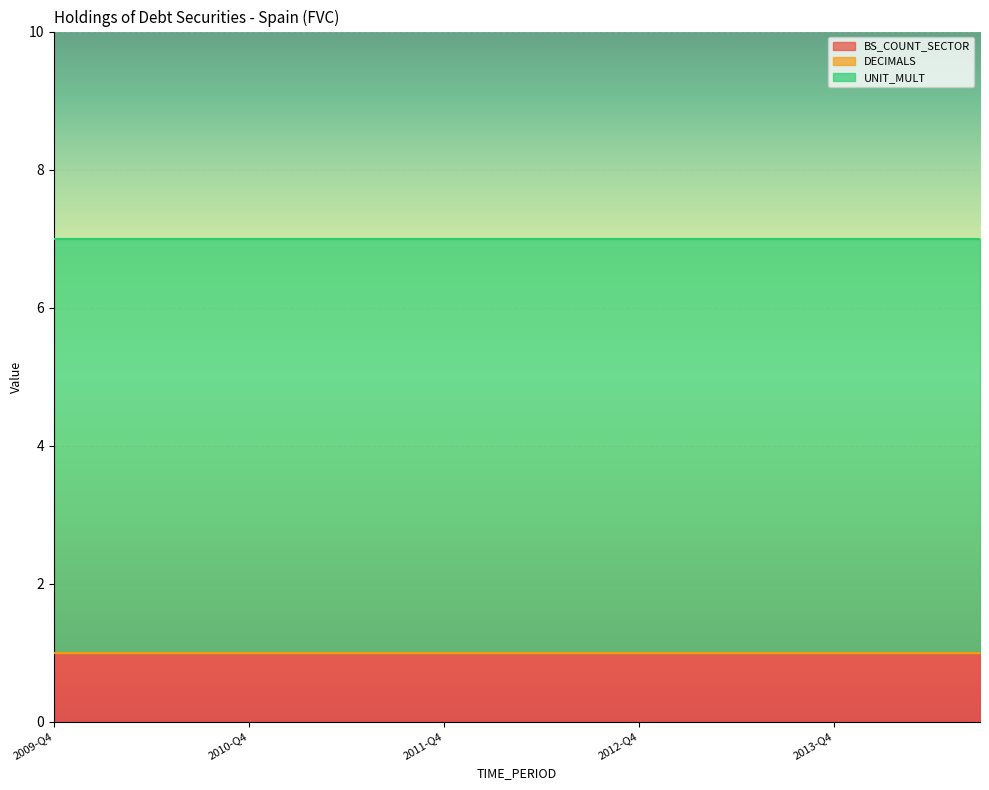

Reading left to right, extract all data points from this chart.

BS_COUNT_SECTOR: 2009-Q4=1	2010-Q1=1	2010-Q2=1	2010-Q3=1	2010-Q4=1	2011-Q1=1	2011-Q2=1	2011-Q3=1	2011-Q4=1	2012-Q1=1	2012-Q2=1	2012-Q3=1	2012-Q4=1	2013-Q1=1	2013-Q2=1	2013-Q3=1	2013-Q4=1	2014-Q1=1	2014-Q2=1	2014-Q3=1
DECIMALS: 2009-Q4=0	2010-Q1=0	2010-Q2=0	2010-Q3=0	2010-Q4=0	2011-Q1=0	2011-Q2=0	2011-Q3=0	2011-Q4=0	2012-Q1=0	2012-Q2=0	2012-Q3=0	2012-Q4=0	2013-Q1=0	2013-Q2=0	2013-Q3=0	2013-Q4=0	2014-Q1=0	2014-Q2=0	2014-Q3=0
UNIT_MULT: 2009-Q4=6	2010-Q1=6	2010-Q2=6	2010-Q3=6	2010-Q4=6	2011-Q1=6	2011-Q2=6	2011-Q3=6	2011-Q4=6	2012-Q1=6	2012-Q2=6	2012-Q3=6	2012-Q4=6	2013-Q1=6	2013-Q2=6	2013-Q3=6	2013-Q4=6	2014-Q1=6	2014-Q2=6	2014-Q3=6